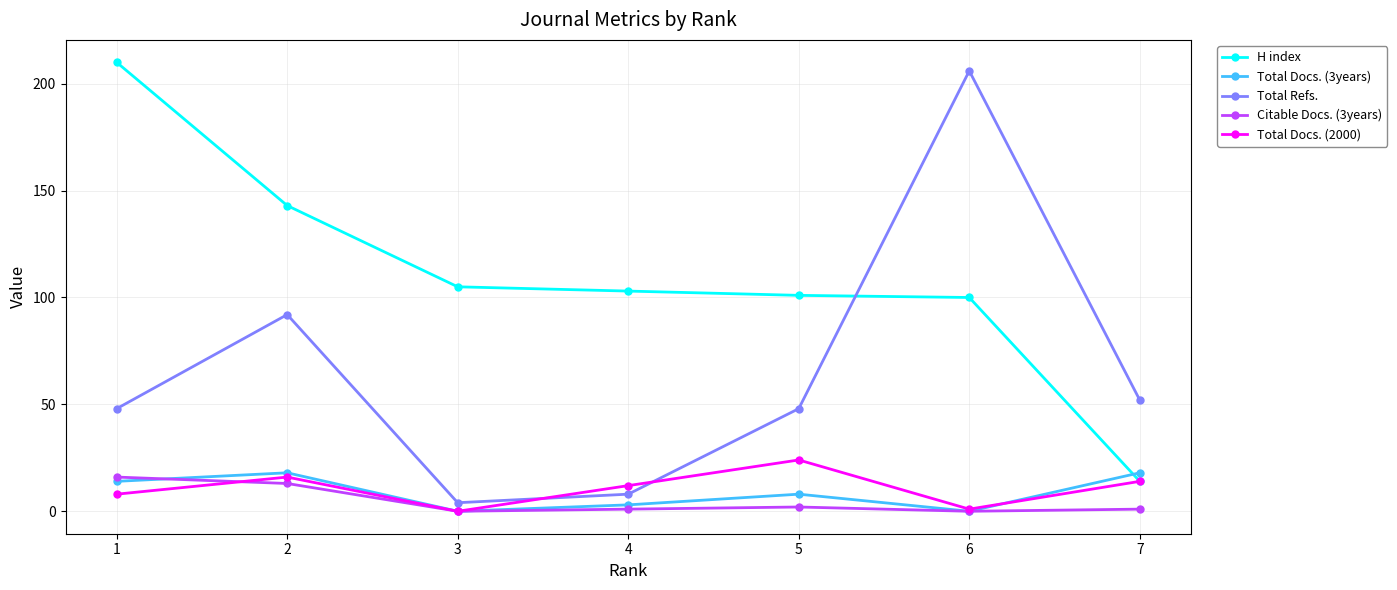

The Total Docs. (3years) series shows 28 at 2. True or false?

False